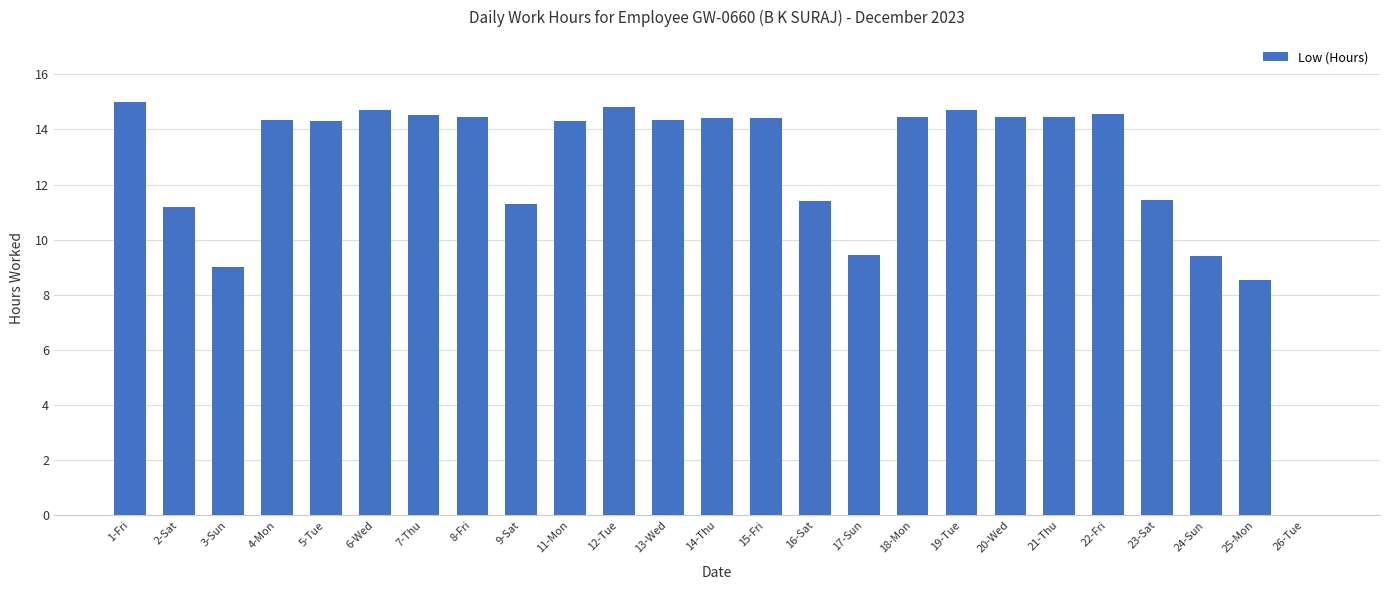

What is the maximum value shown in the chart?

15.0